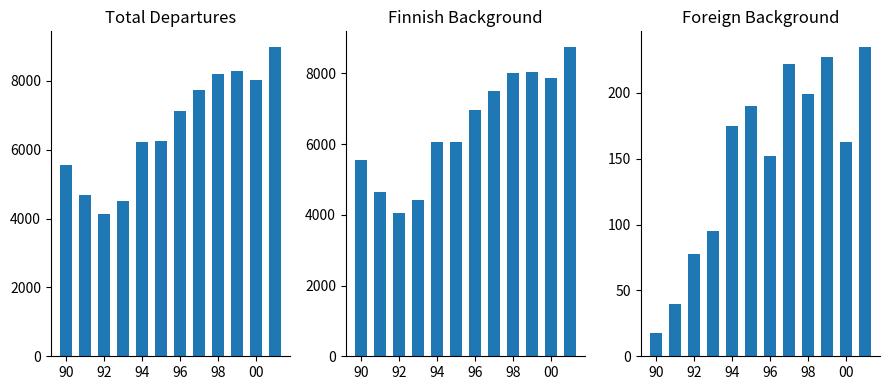

What position from the left is 98?

9